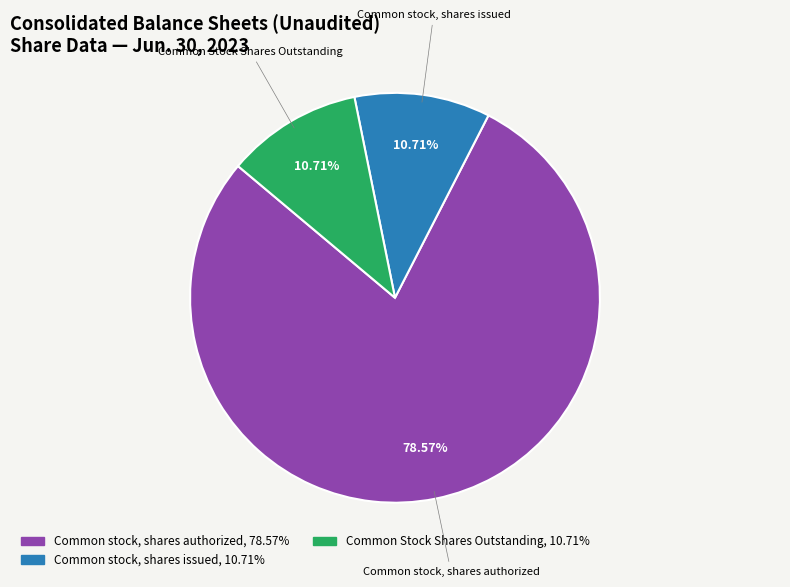

Is there any slice that represents more than half of the pie?

Yes